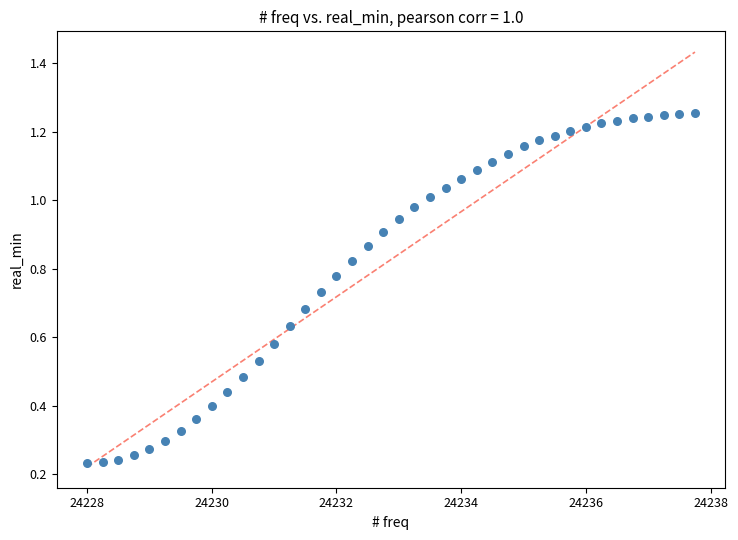

What is the range of X values (max minus min)?

9.8